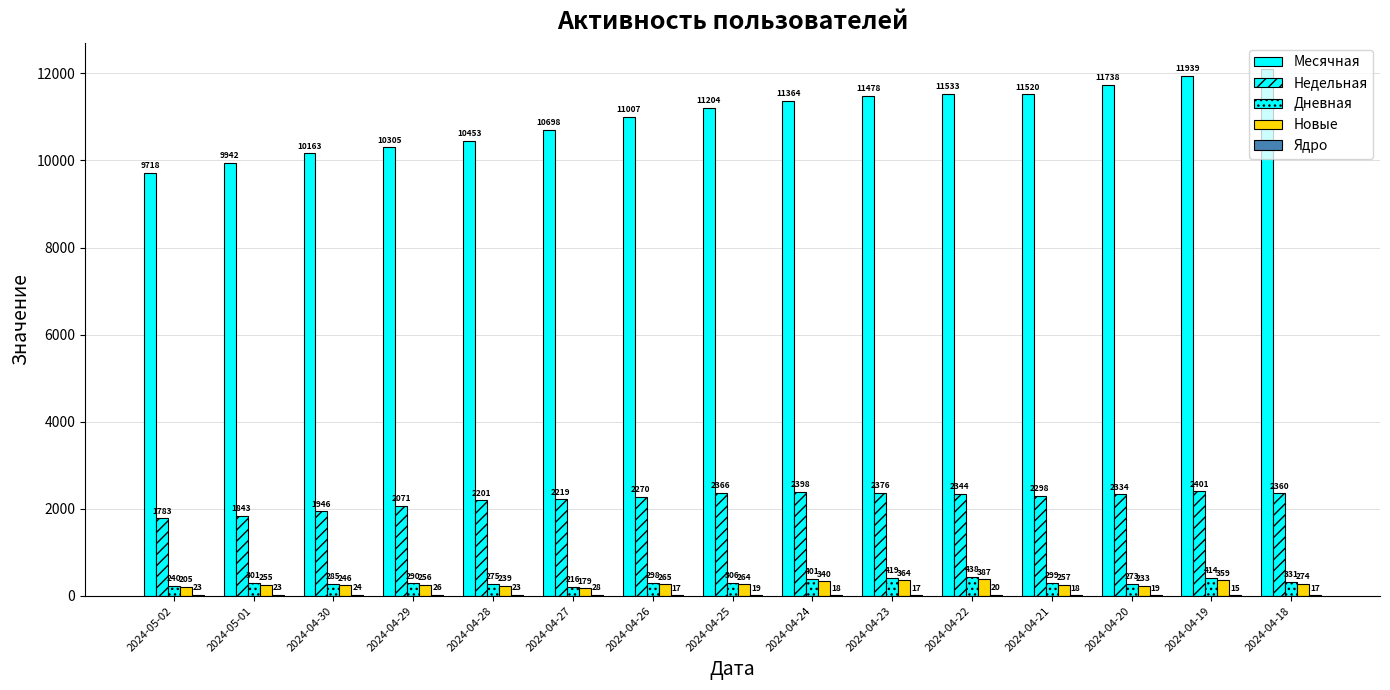

How many groups of bars are there?

15